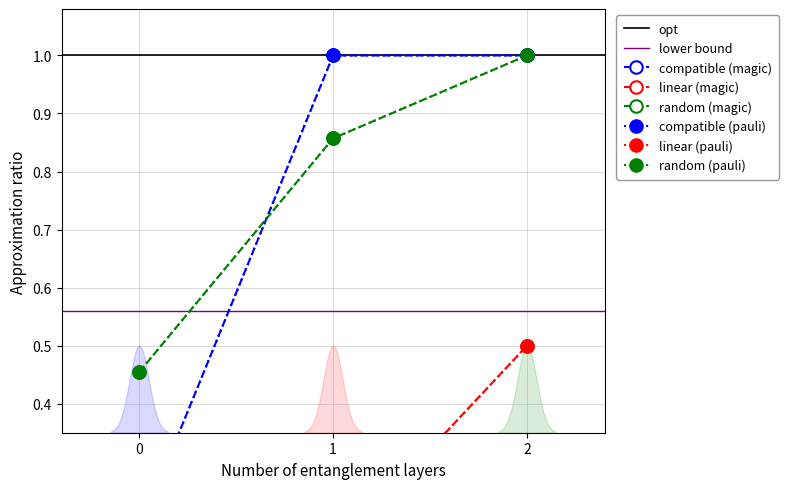

What is the difference between the maximum and minimum values in the linear (magic) series?

1